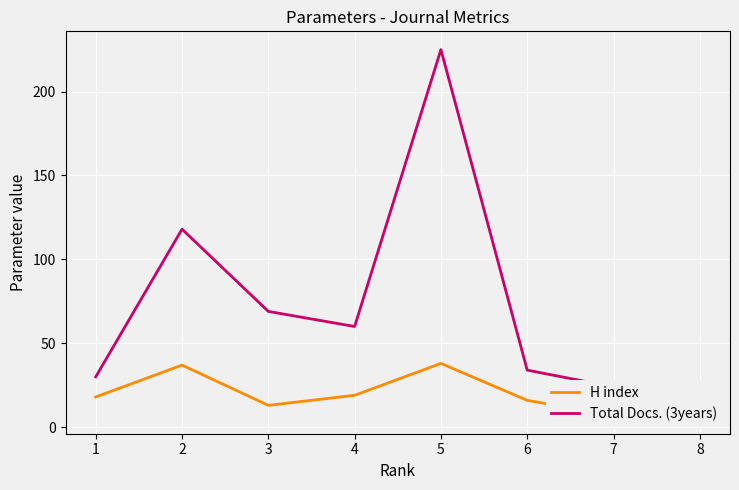

How many interior local valleys does the H index series have?

2